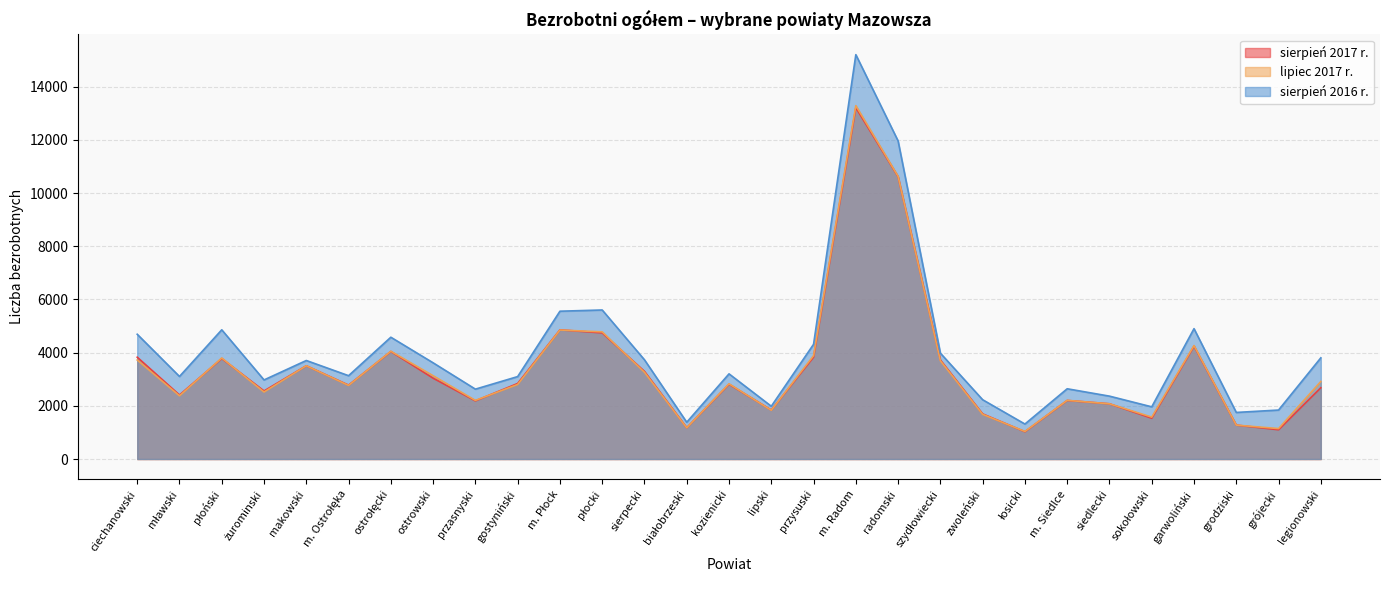

True or false: sierpień 2017 r. has a value of 6138 at przysuski.

False